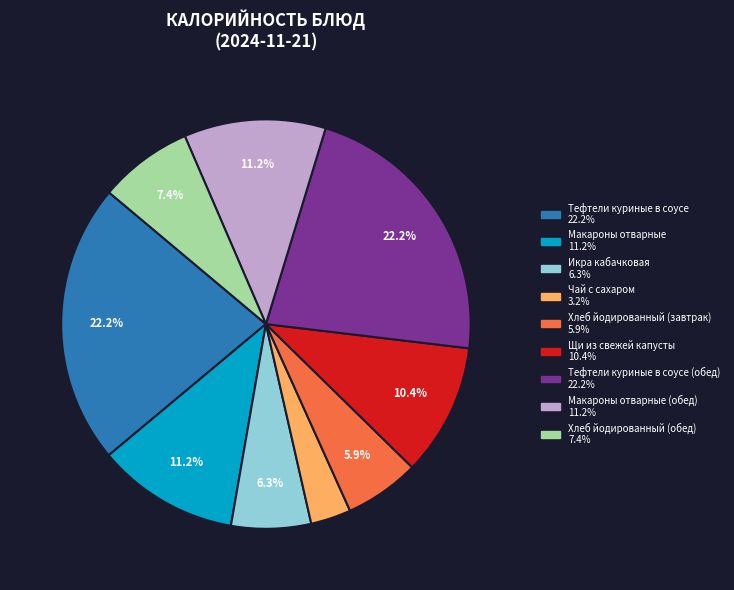

How many slices are in this pie chart?

9